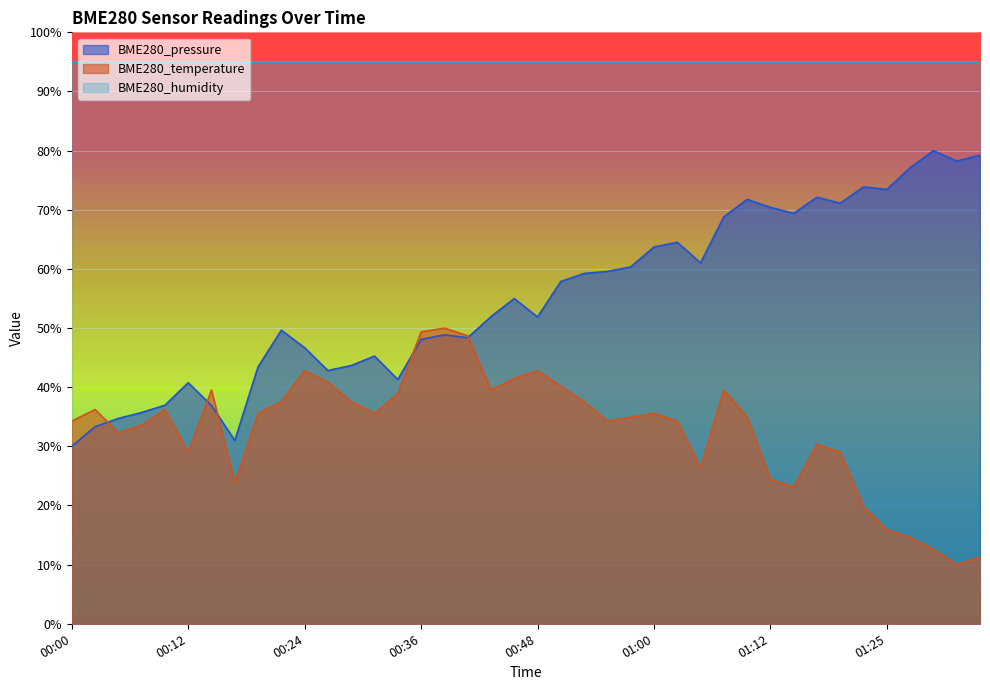

Count the BME280_pressure values in the range 0 to 1.

40